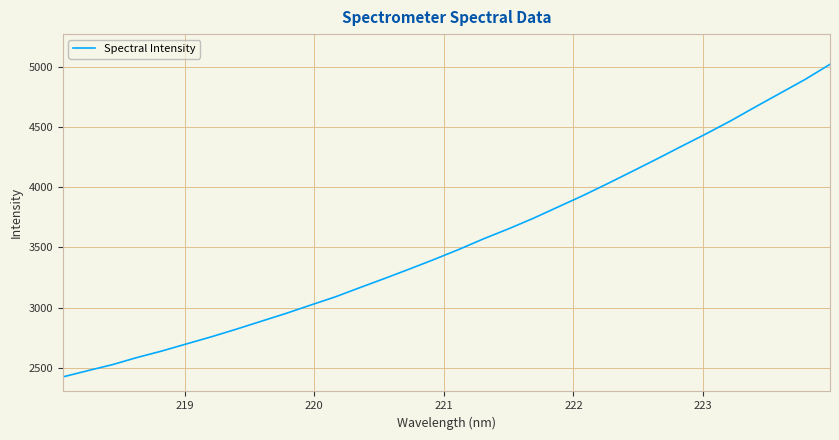

Reading right to left, transcribe all the data shown in this chart.

5024.3	4899.3	4785.4	4671.8	4555.8	4447.0	4342.6	4236.7	4133.1	4030.8	3930.9	3837.0	3742.6	3655.2	3572.6	3484.4	3400.9	3320.8	3242.6	3166.4	3089.0	3020.3	2950.5	2885.4	2819.8	2756.9	2698.0	2638.5	2584.5	2524.8	2474.5	2422.8